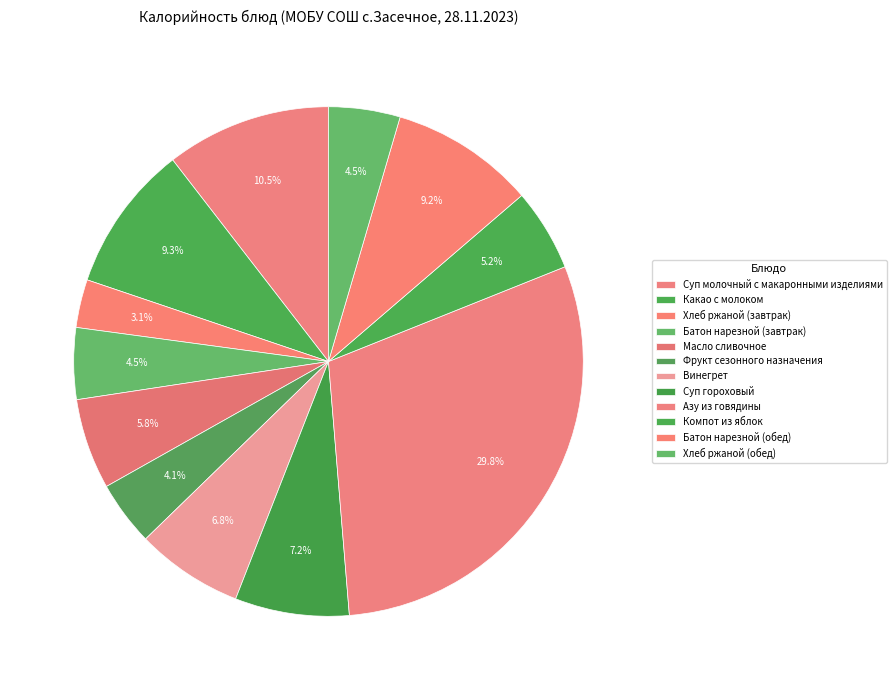

Which category has the biggest portion of the pie?

Азу из говядины